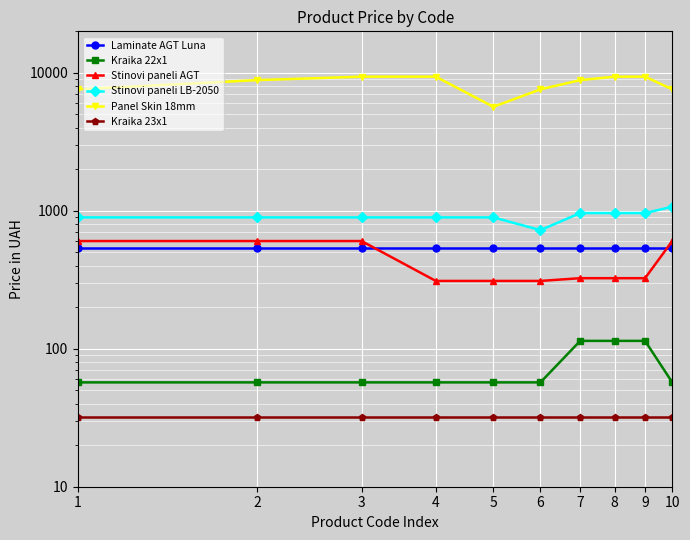

List the labels in order of Stinovi paneli AGT value, smallest first.

4, 5, 6, 7, 8, 9, 1, 2, 3, 10